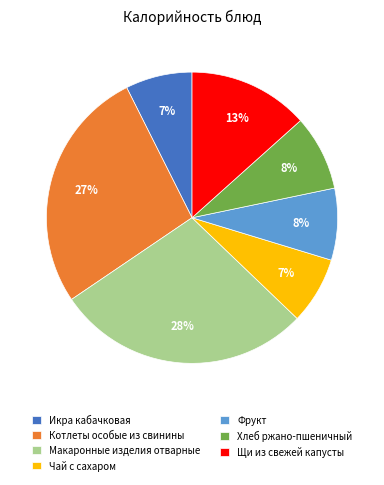

Which has a higher value, Котлеты особые из свинины or Чай с сахаром?

Котлеты особые из свинины